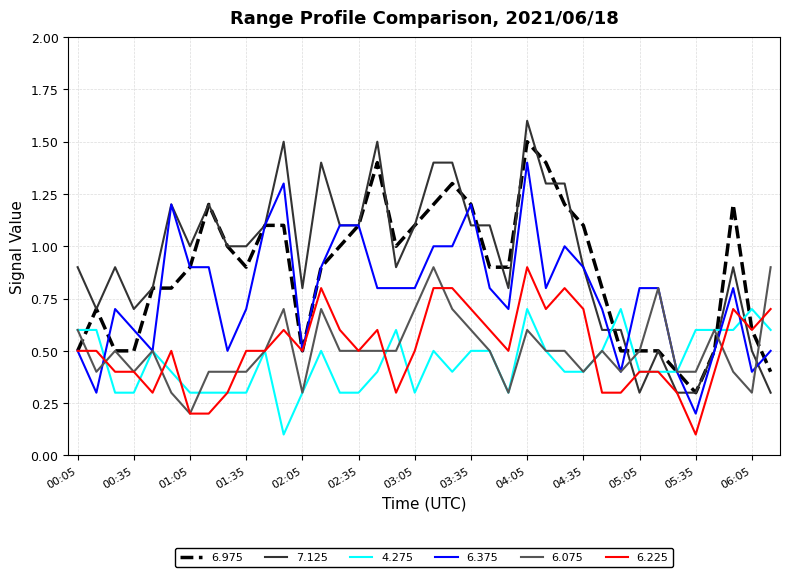

What is the lowest value of the 7.125 series?

0.3